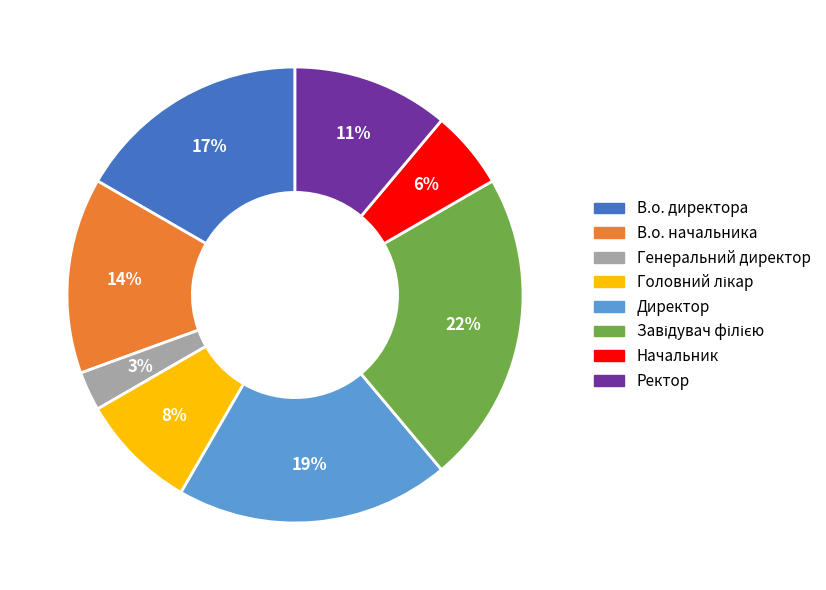

Which category has the smallest portion of the pie?

Генеральний директор